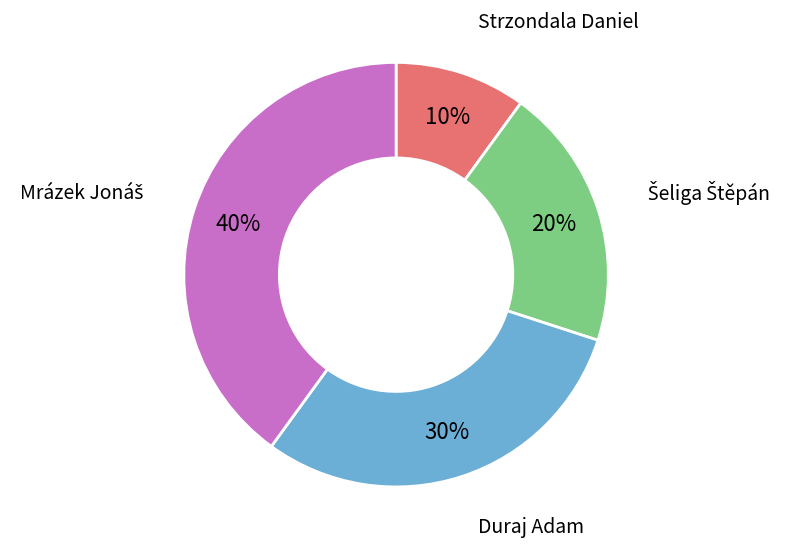

True or false: Duraj Adam accounts for 30% of the total.

True